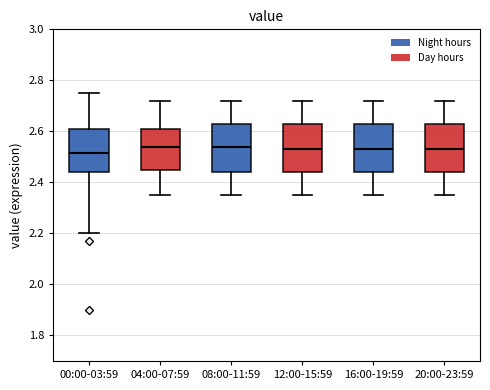

Reading left to right, transcribe this box plot: for each box, give where its median line is, the range the box spans, and where its two whiskers end, as read against the y-axis. The values are not printed on the chart, so give them approximately, as read against the axis.

00:00-03:59: median 2.52, box 2.44 to 2.60, whiskers 2.20 to 2.76
04:00-07:59: median 2.54, box 2.46 to 2.60, whiskers 2.36 to 2.72
08:00-11:59: median 2.54, box 2.44 to 2.64, whiskers 2.36 to 2.72
12:00-15:59: median 2.54, box 2.44 to 2.64, whiskers 2.36 to 2.72
16:00-19:59: median 2.54, box 2.44 to 2.64, whiskers 2.36 to 2.72
20:00-23:59: median 2.54, box 2.44 to 2.64, whiskers 2.36 to 2.72